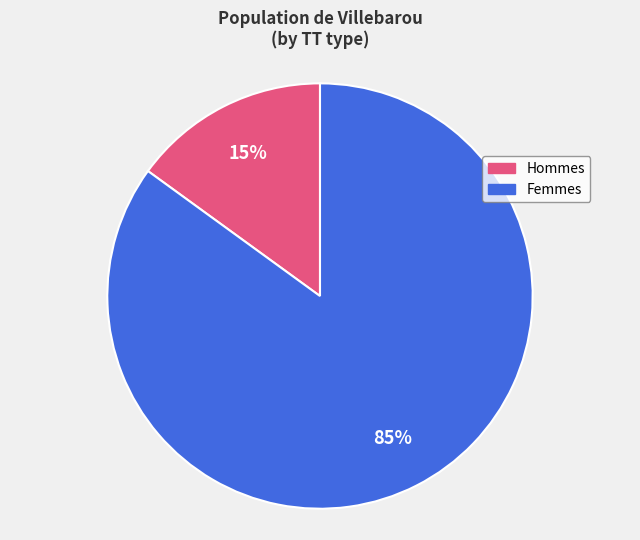

Does any single category account for the majority?

Yes